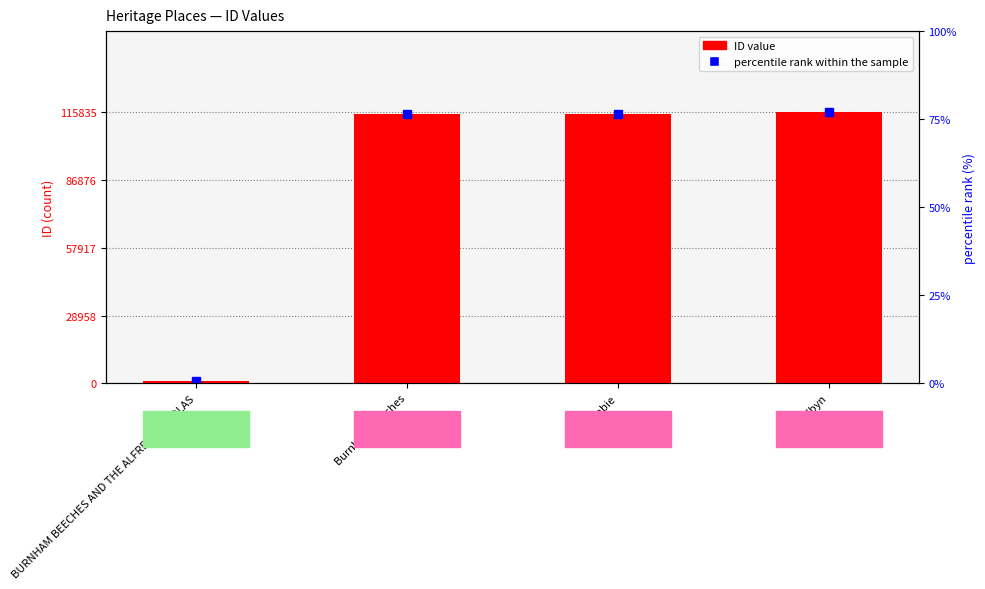

How many values are below 115263?

2